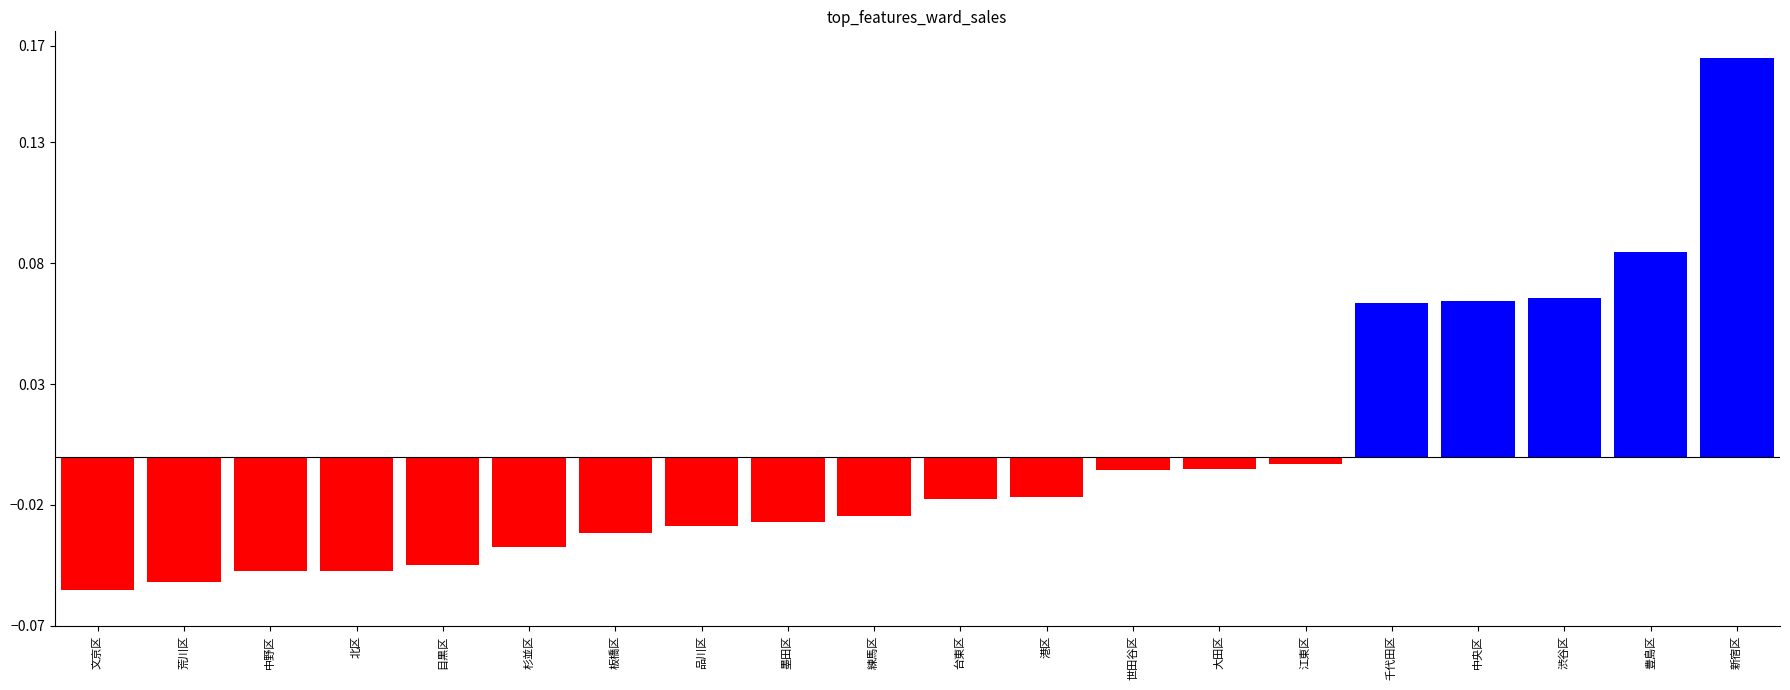

What position from the left is 文京区?

1